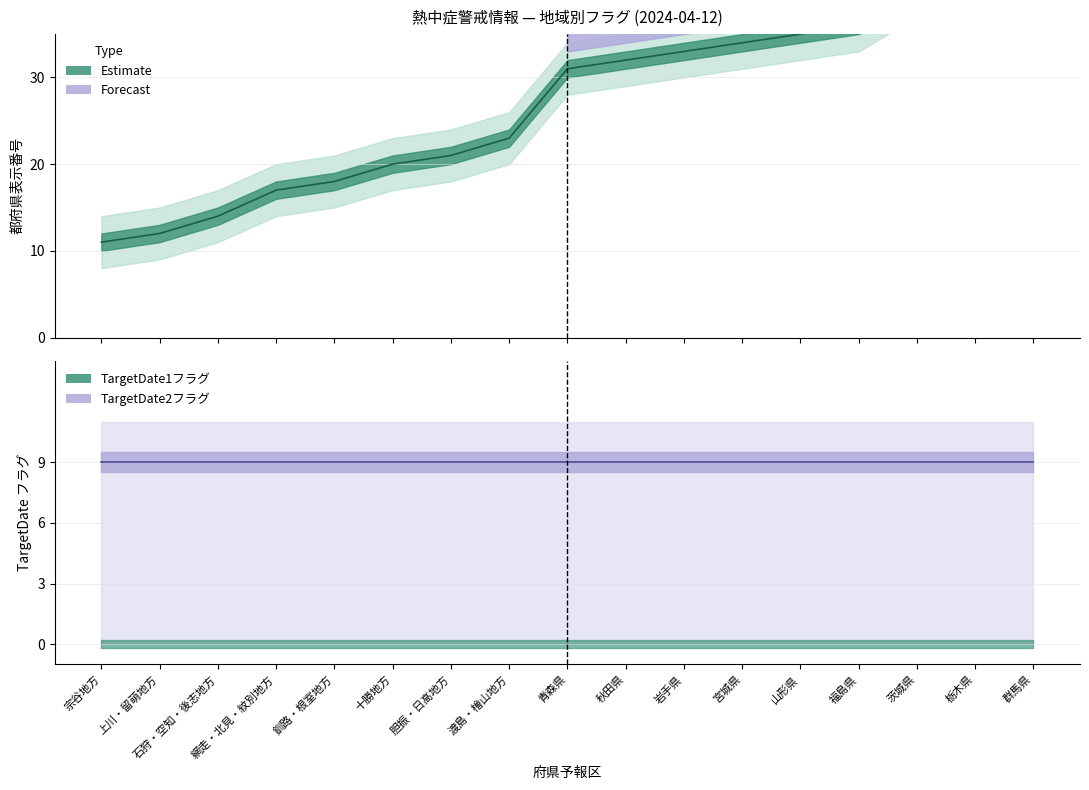

Which has a higher value, 網走・北見・紋別地方 or 宗谷地方?

網走・北見・紋別地方